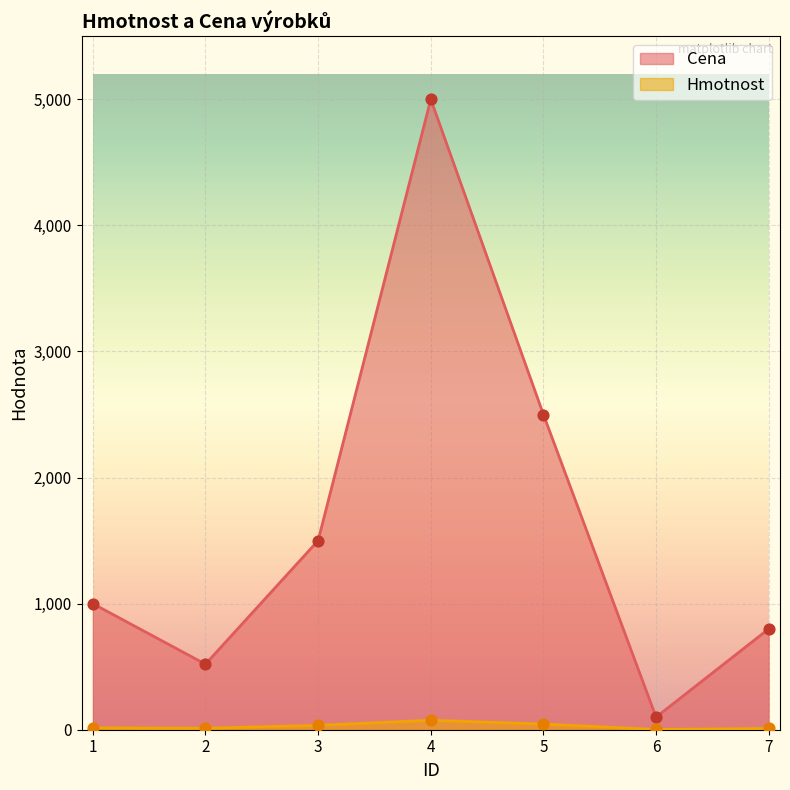

What is the total value across all series at 6?

102